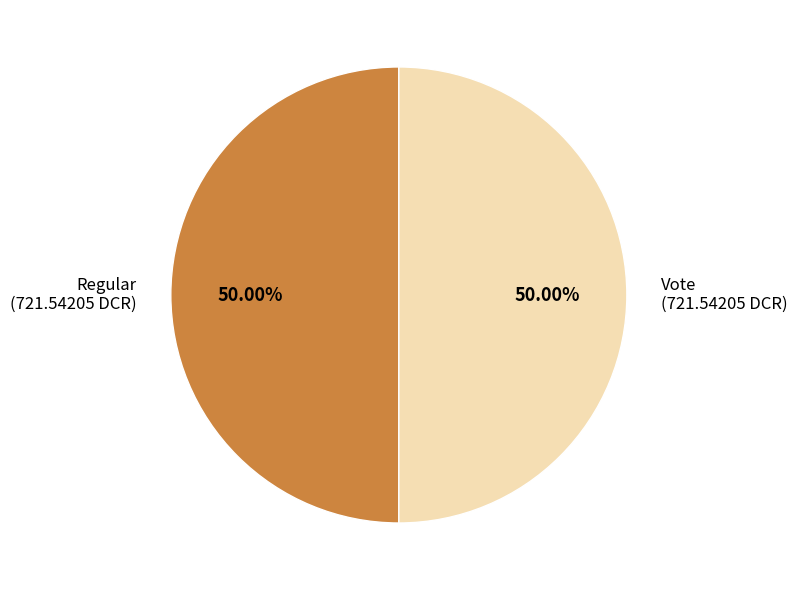

Count the number of slices in the pie.

2